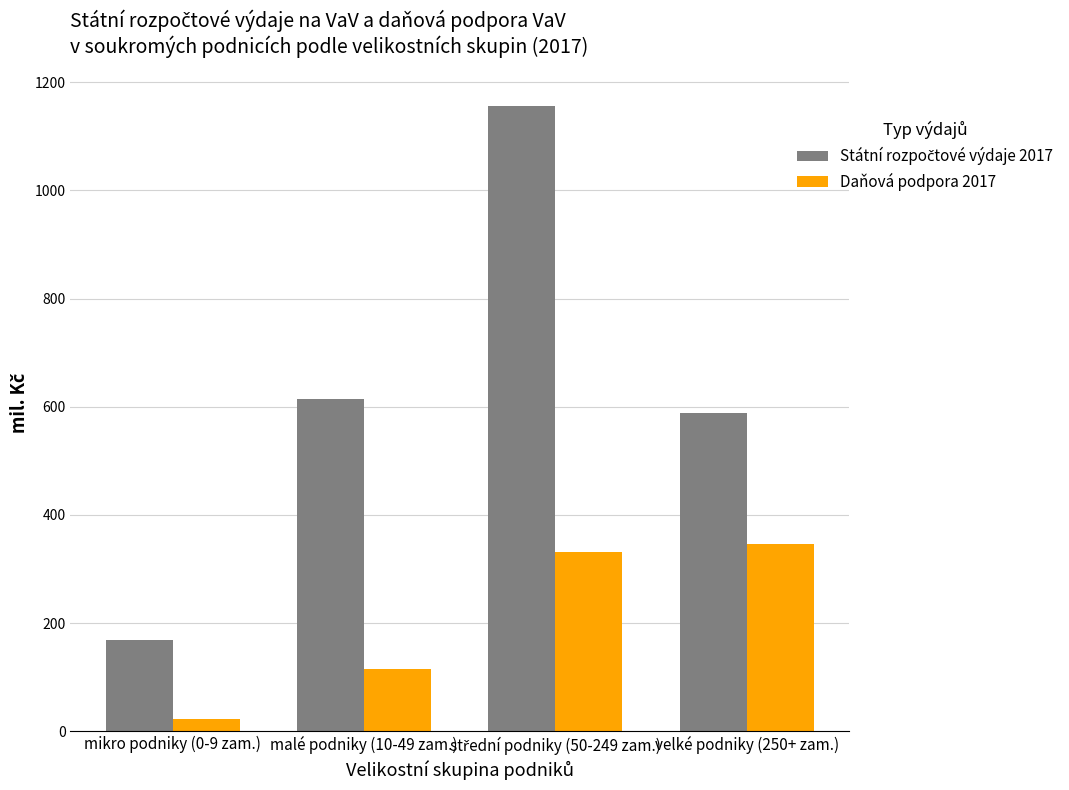

What position from the right is velké podniky (250+ zam.)?

1